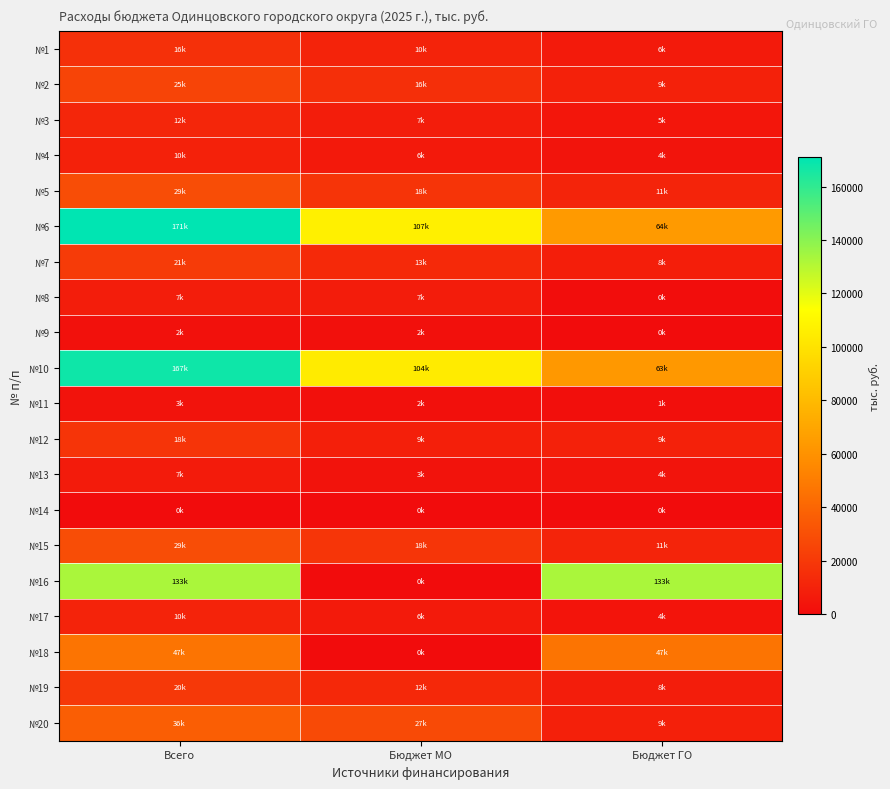

Which series has the largest range (max minus min)?

№16